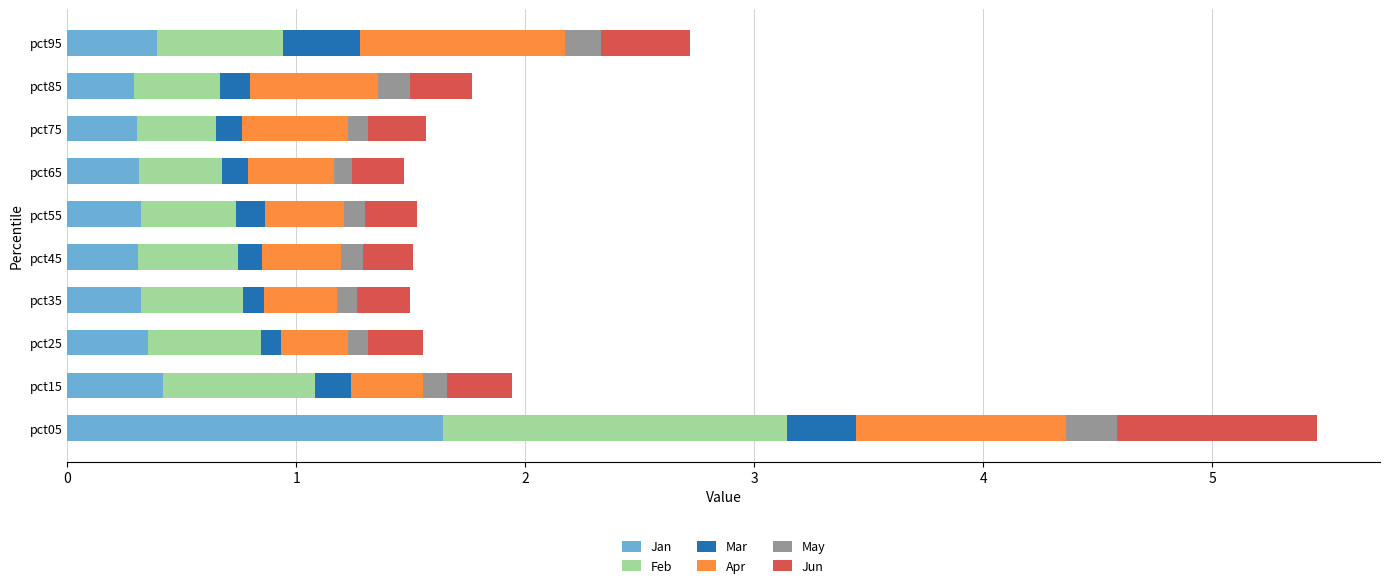

What is the lowest value of the Jan series?

0.3